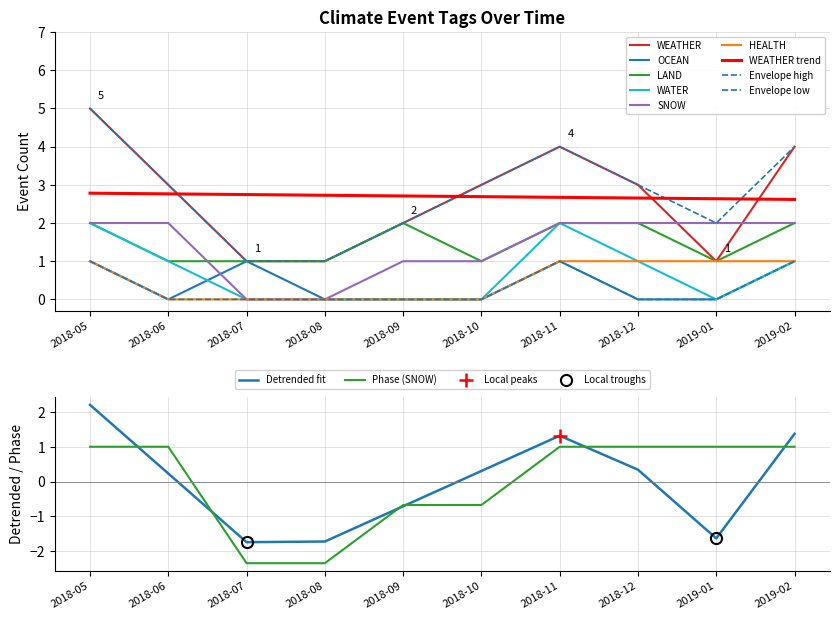

Rank the series at 2019-01 from highest to lowest value.

SNOW, WEATHER, LAND, HEALTH, OCEAN, WATER